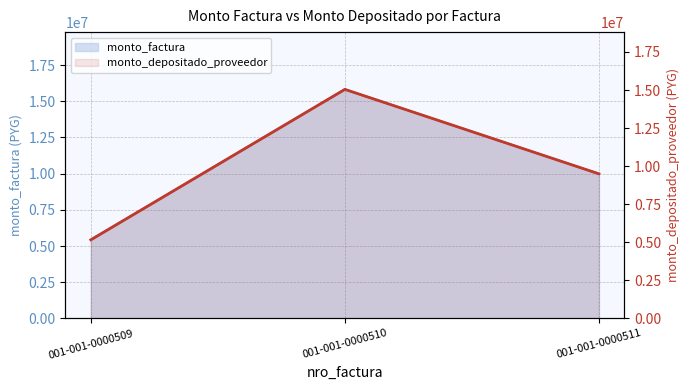

What is the difference between the maximum and minimum values in the monto_factura series?

10391500